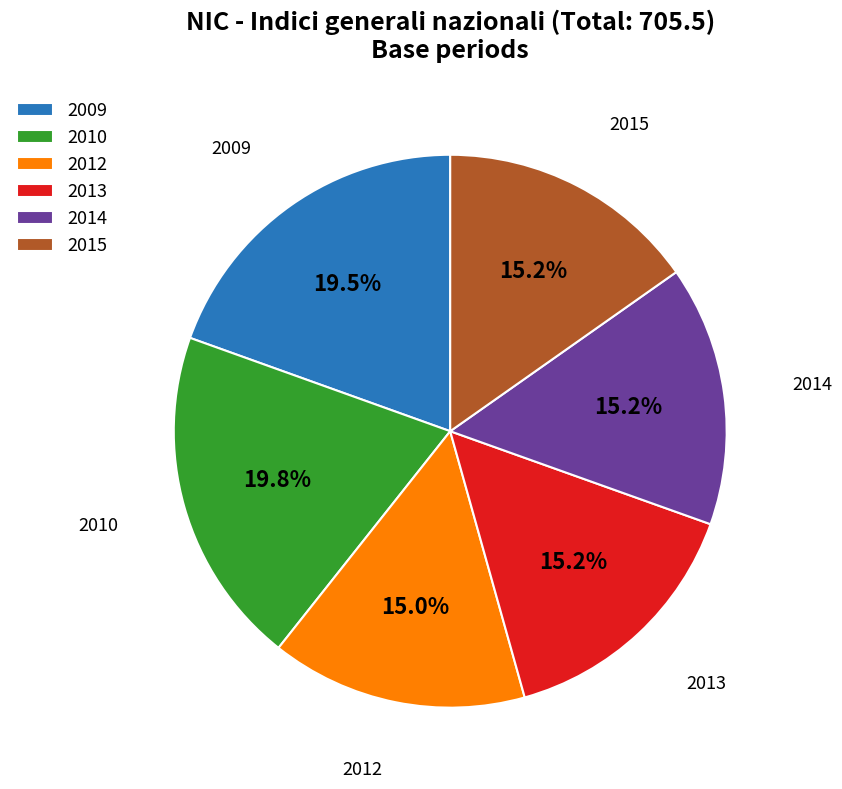

What portion of the pie excludes 2013?

84.8%